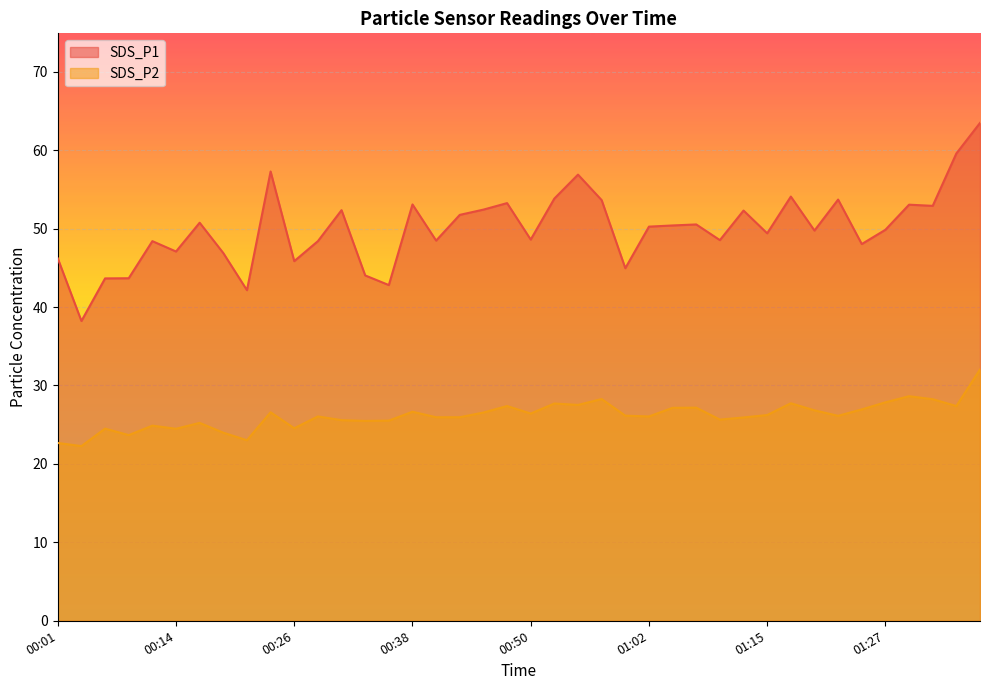

What is the label of the 12th point from the left?

00:28